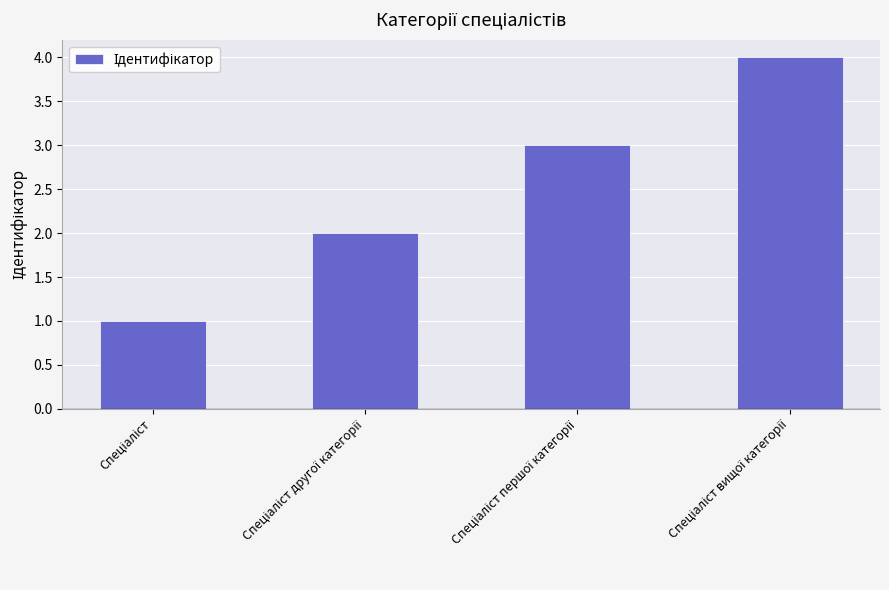

What is the sum of all values?

10